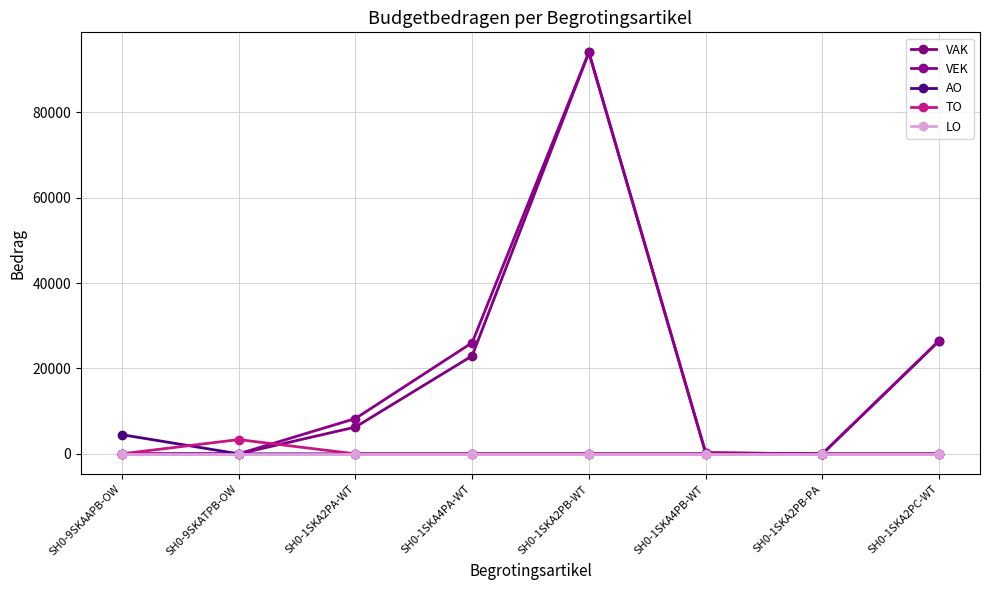

Rank the categories by AO value from lowest to highest.

SH0-9SKATPB-OW, SH0-1SKA2PA-WT, SH0-1SKA4PA-WT, SH0-1SKA2PB-WT, SH0-1SKA4PB-WT, SH0-1SKA2PB-PA, SH0-1SKA2PC-WT, SH0-9SKAAPB-OW